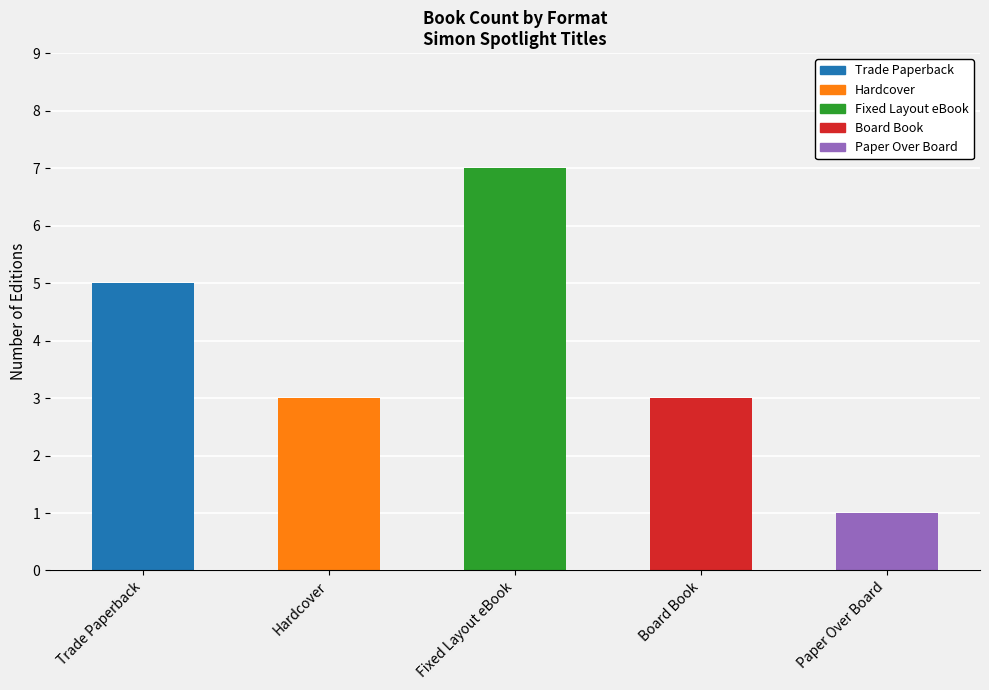

Is it true that the value at Fixed Layout eBook is 12?

False